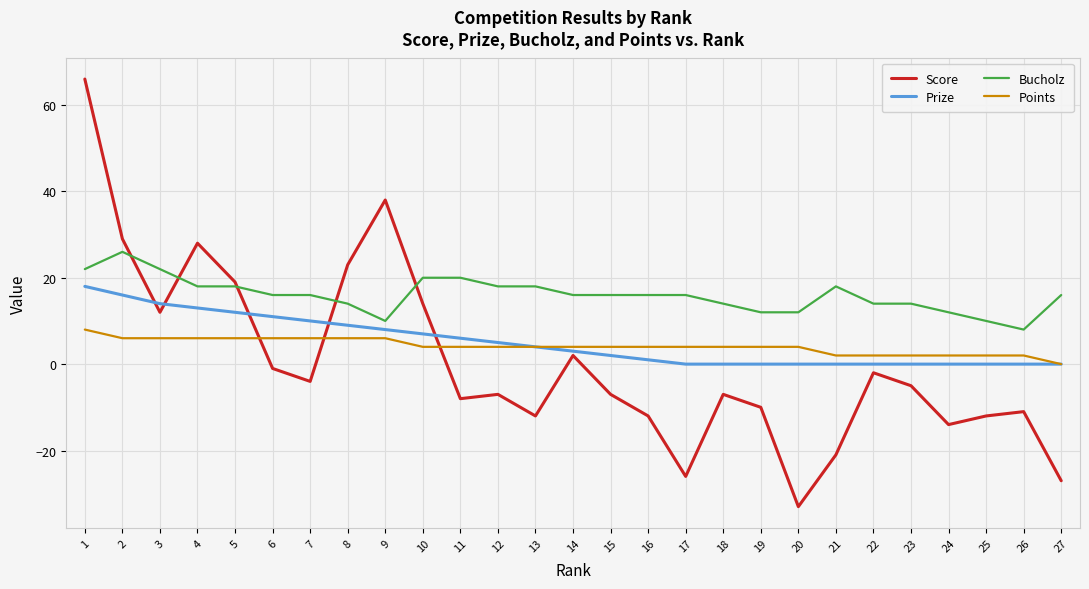

How many values in Points are above zero?

26